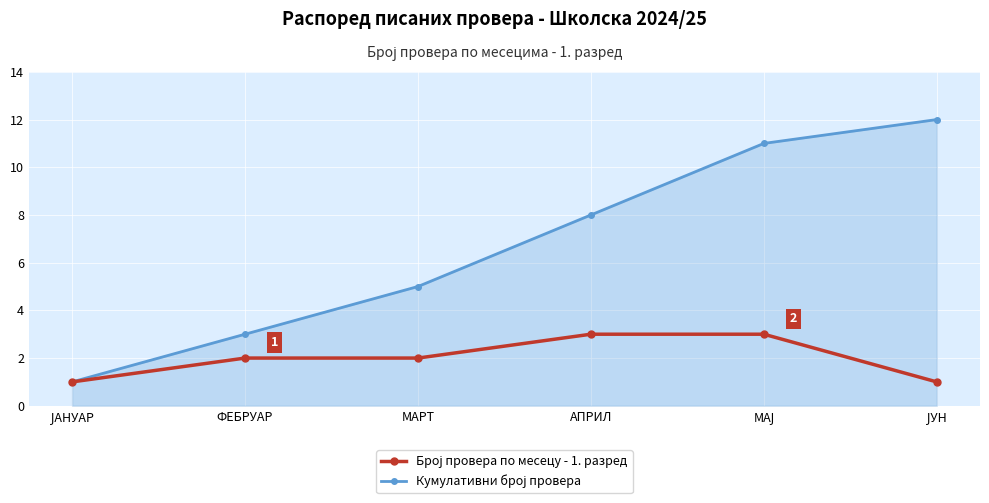

At how many categories does at least one series exceed 7?

3